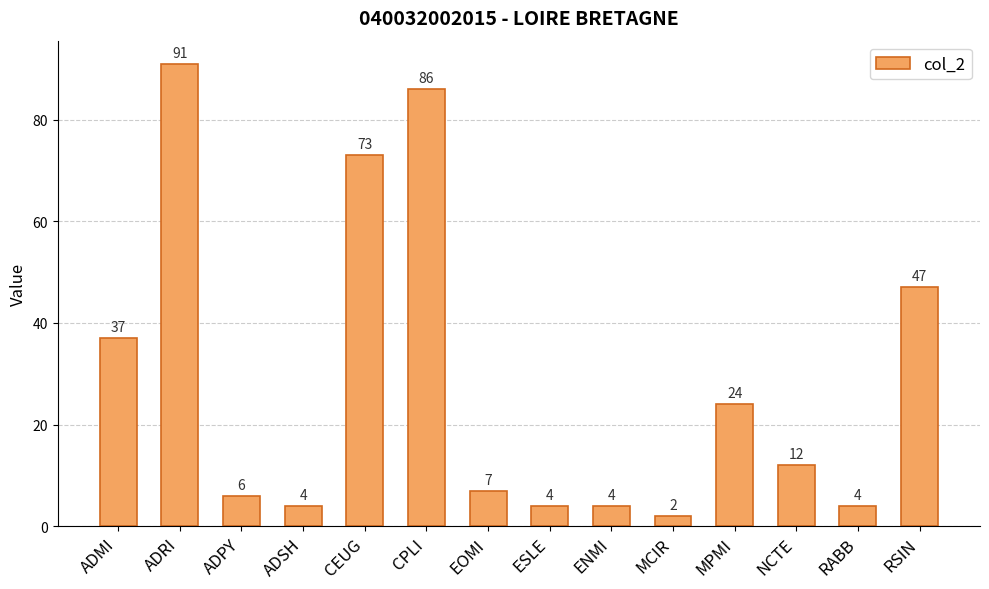

At which label is the value closest to 46?

RSIN